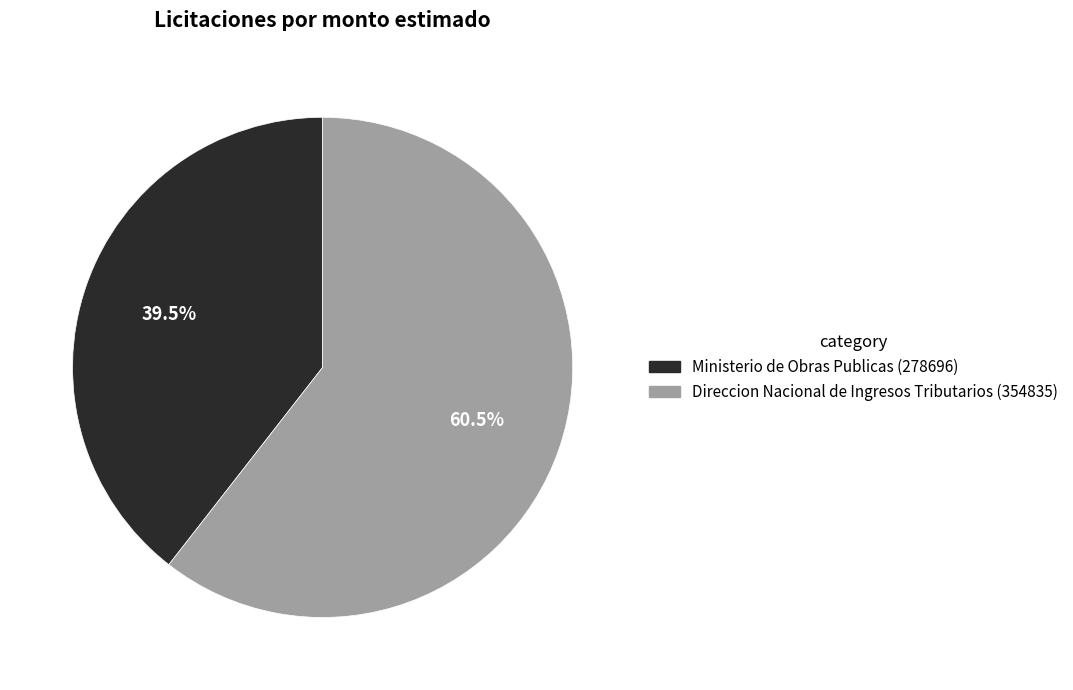

To the nearest percent, what is the combined percentage of Direccion Nacional de Ingresos Tributarios (354835) and Ministerio de Obras Publicas (278696)?

100%